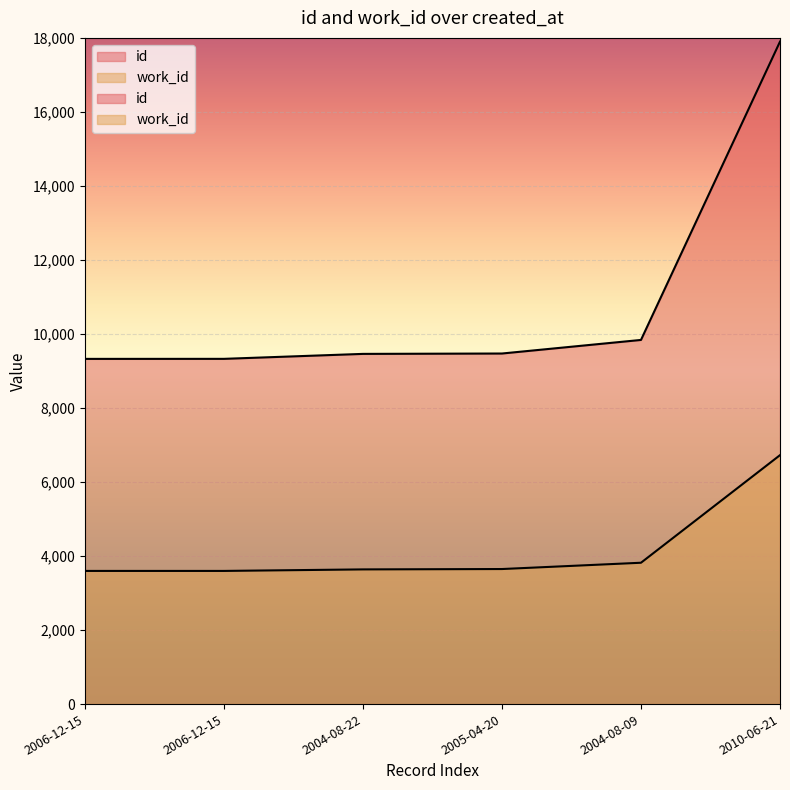

What is the maximum value shown in the chart?

17899